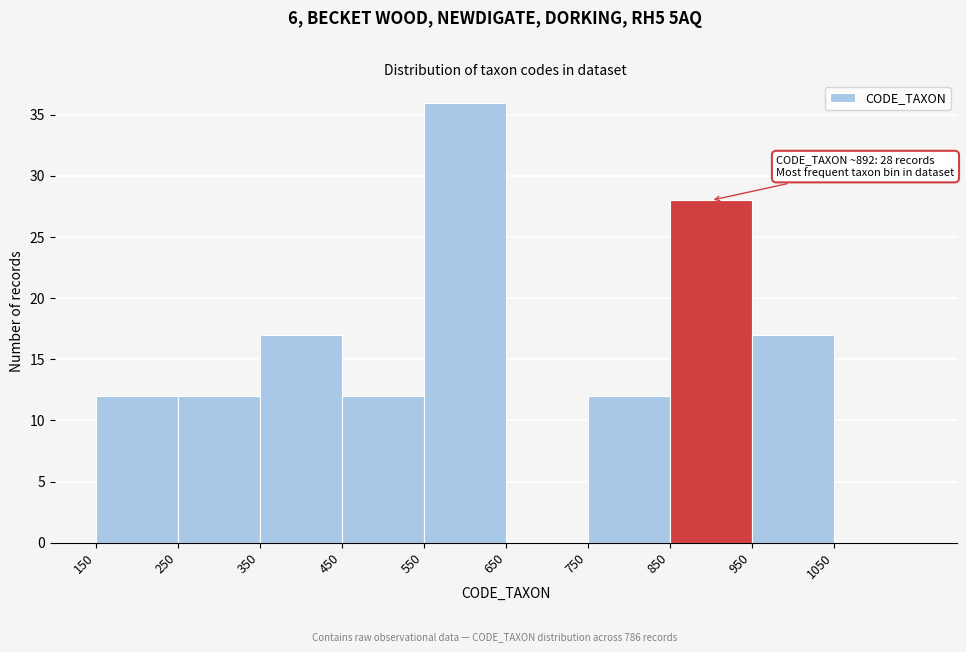

Over which range of the x-axis is the bar tallest?

550 to 650